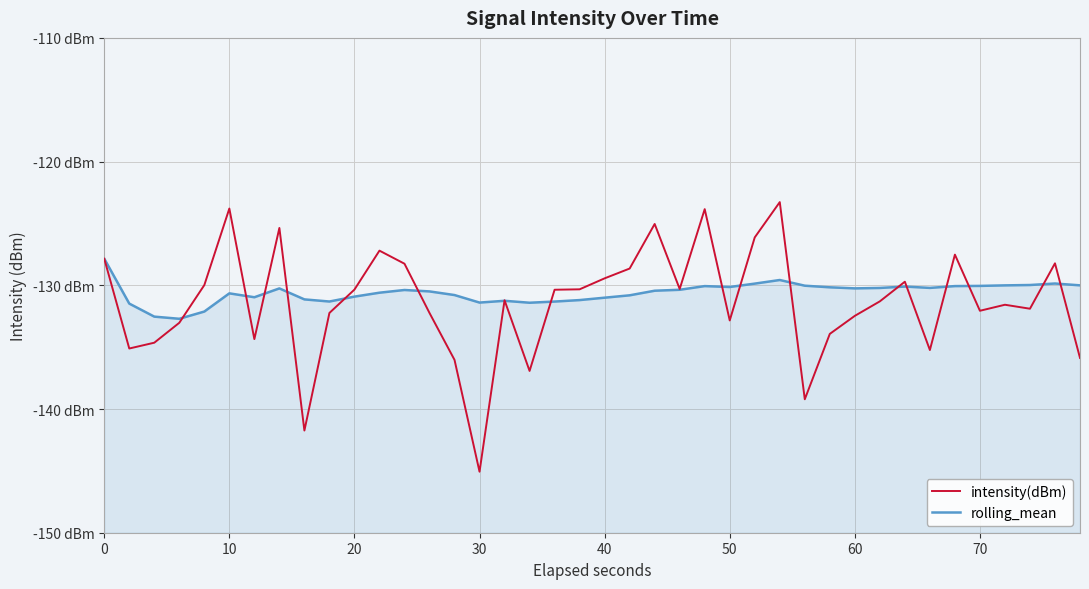

What is the smallest value displayed?

-145.1